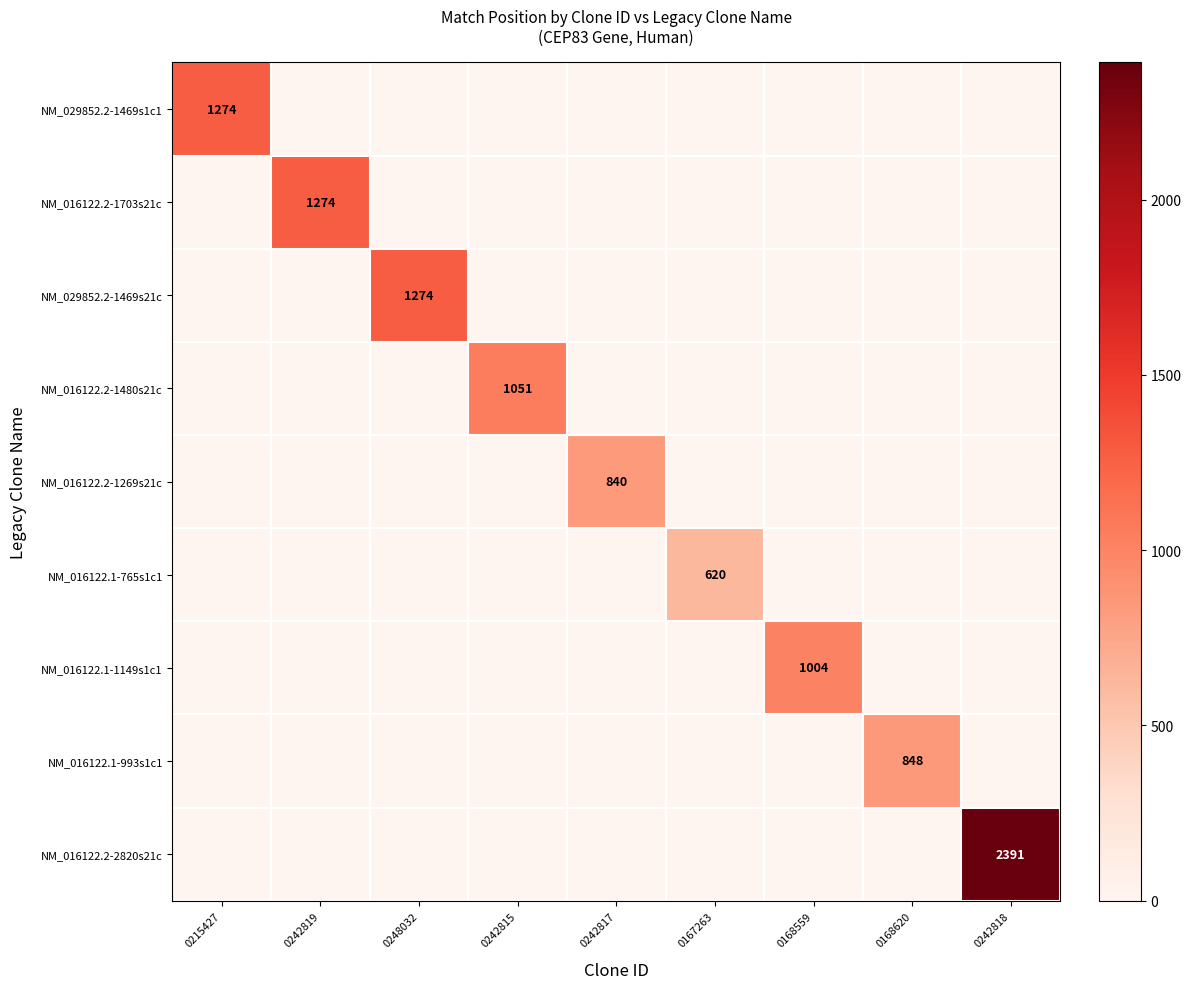

The NM_016122.2-1480s21c series shows 507 at 0242815. True or false?

False